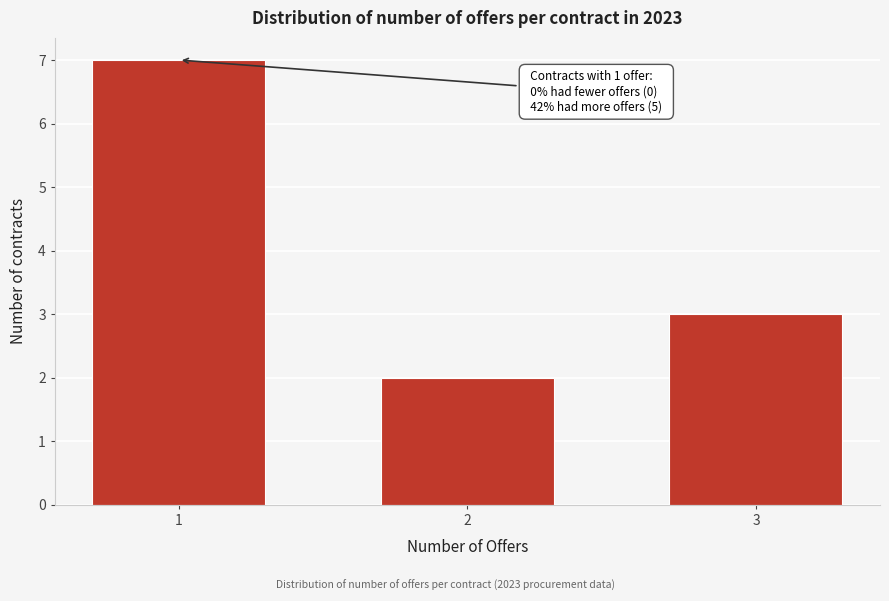

Reading left to right, extract all data points from this chart.

7	2	3